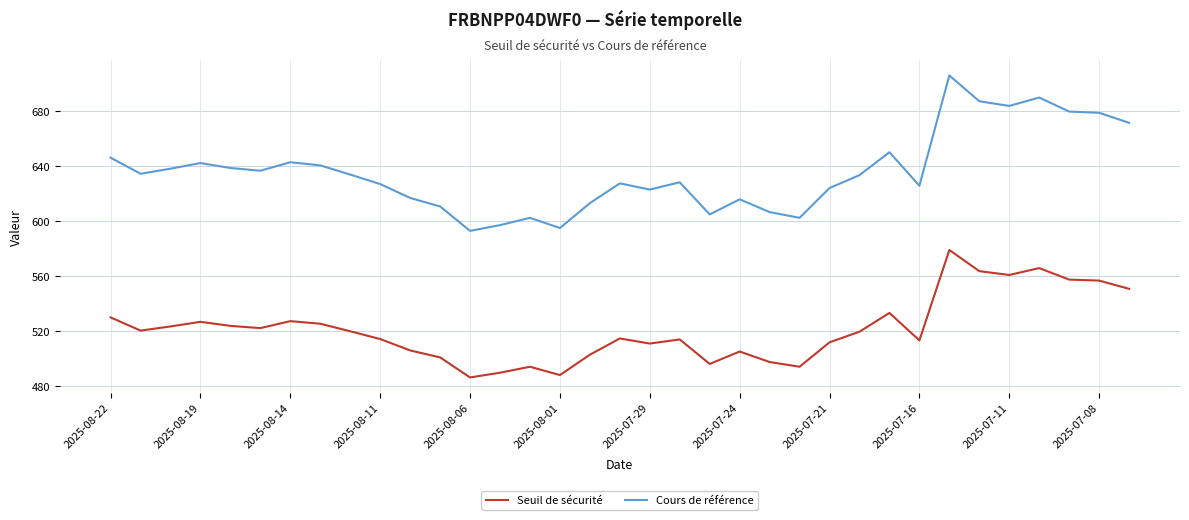

What is the minimum value for Cours de référence?

592.9